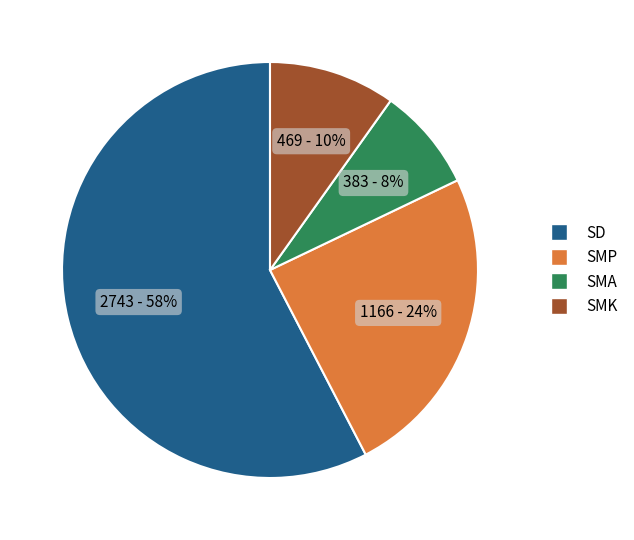

True or false: SD accounts for 35% of the total.

False